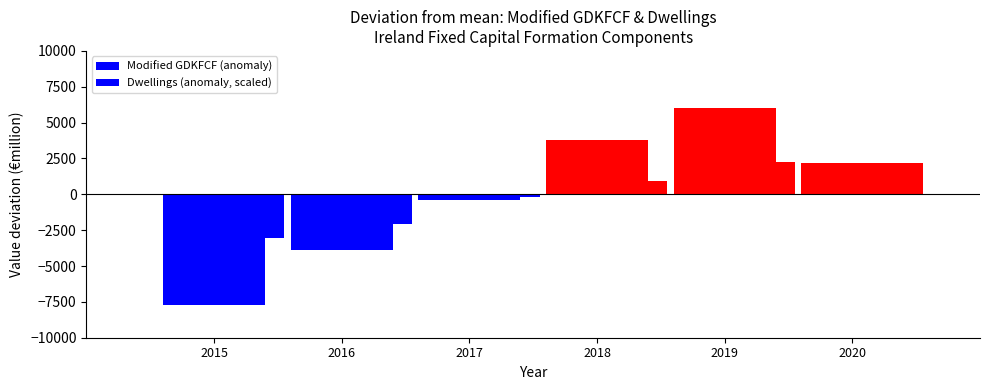

Reading right to left, transcribe all the data shown in this chart.

Modified GDKFCF (anomaly): 2020=2185.8	2019=6012.3	2018=3773.0	2017=-374.2	2016=-3903.4	2015=-7693.5
Dwellings (anomaly, scaled): 2020=2199.6	2019=2237.6	2018=905.3	2017=-190.4	2016=-2074.6	2015=-3077.4